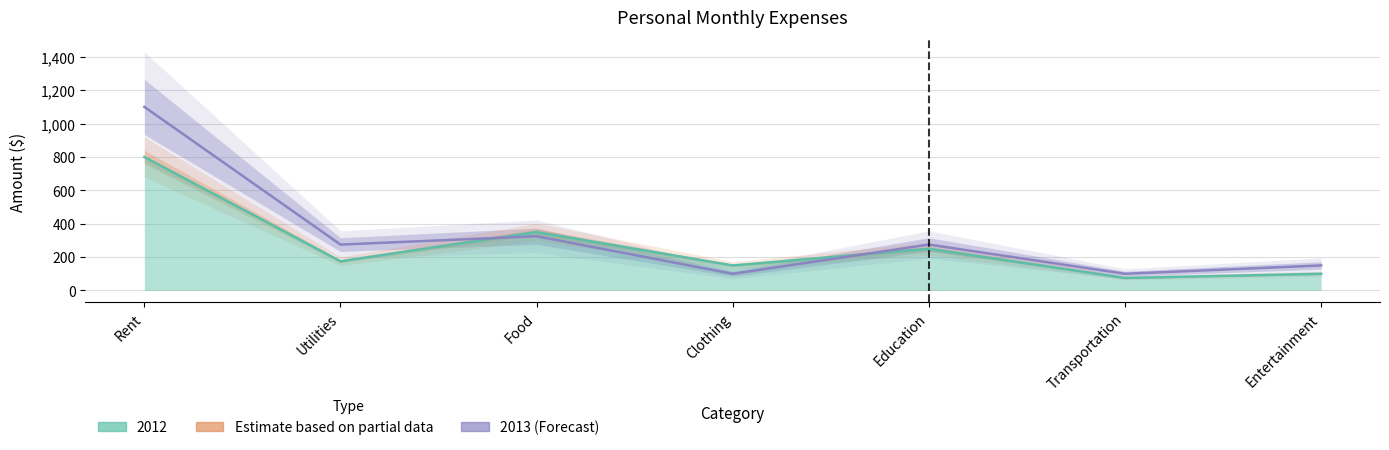

What is the label of the 3rd point from the right?

Education